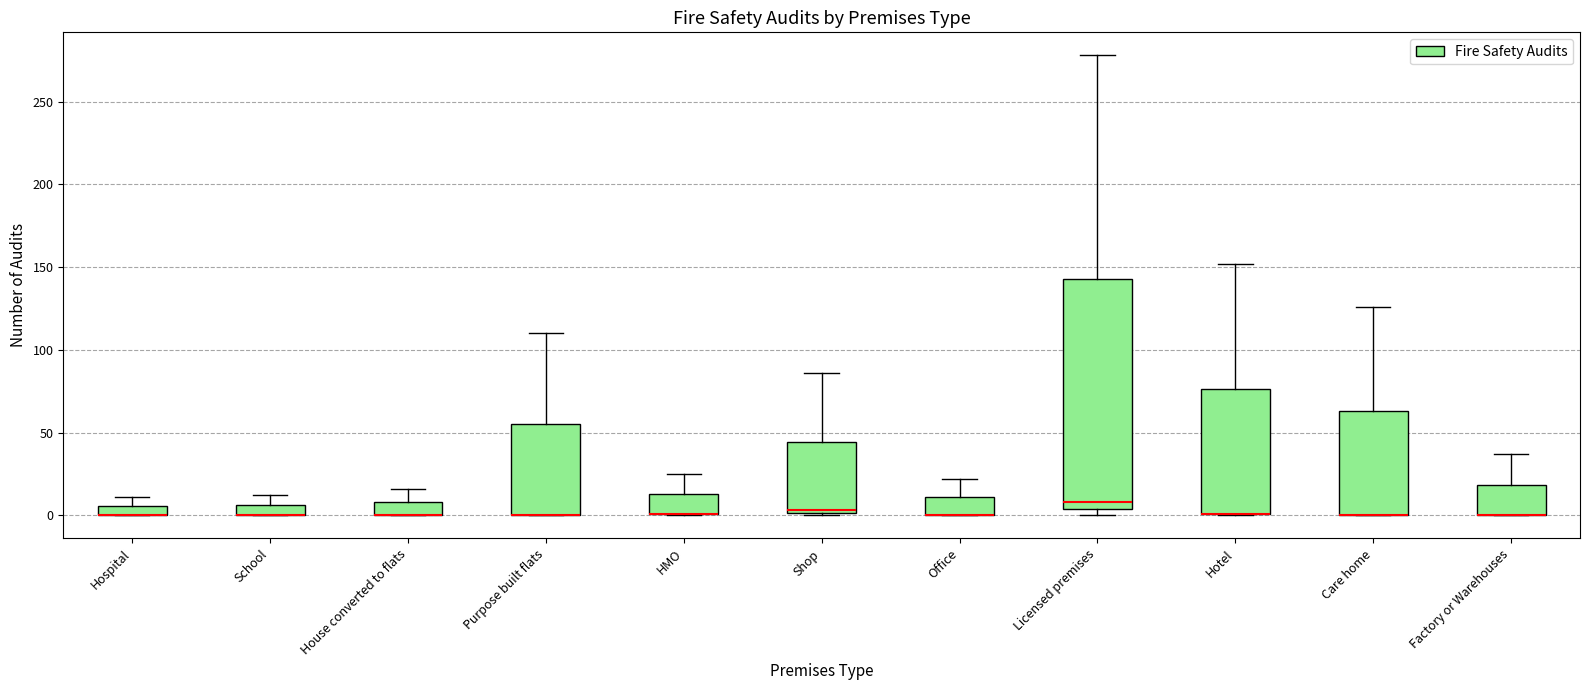

Comparing the boxes themselves (not the whiskers), which one is the tallest?

Licensed premises